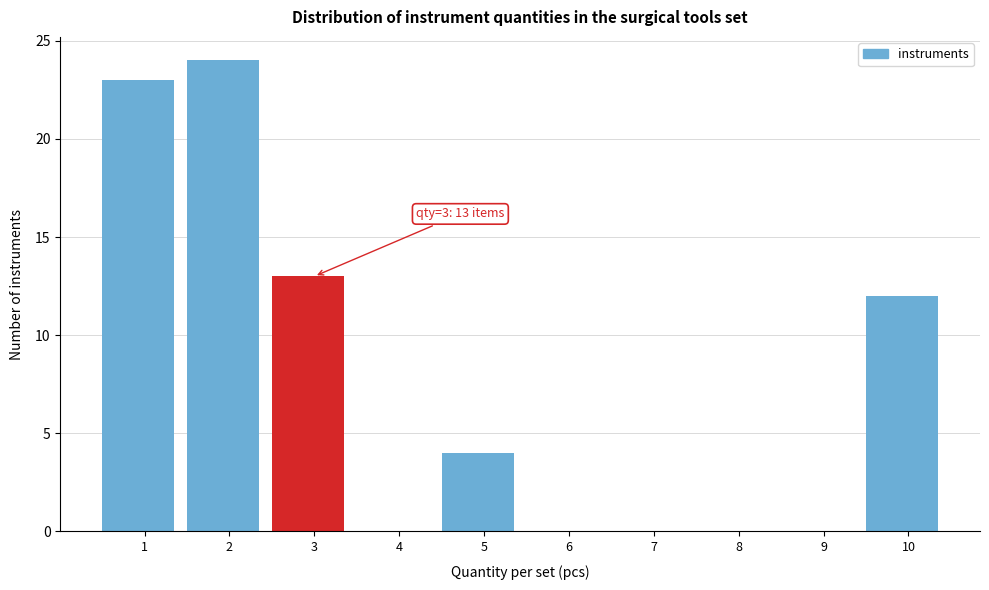

Reading left to right, what are all the values shown in this chart?

1=23	2=24	3=13	4=0	5=4	6=0	7=0	8=0	9=0	10=12